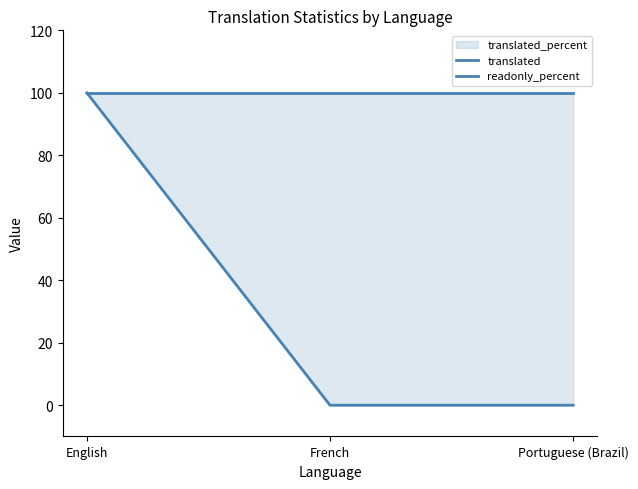

What is the difference between the readonly_percent values at English and French?

100